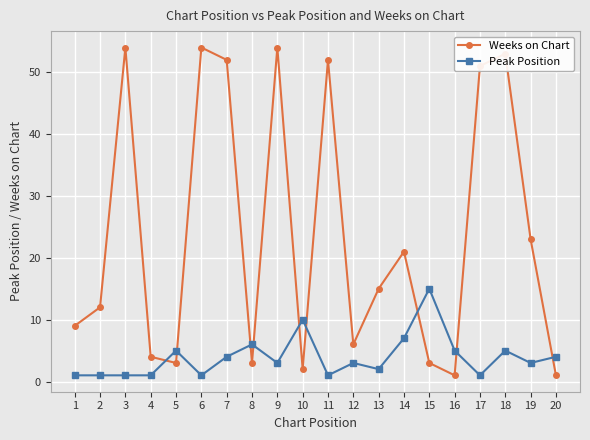

What is the total value across all series at 8?

9